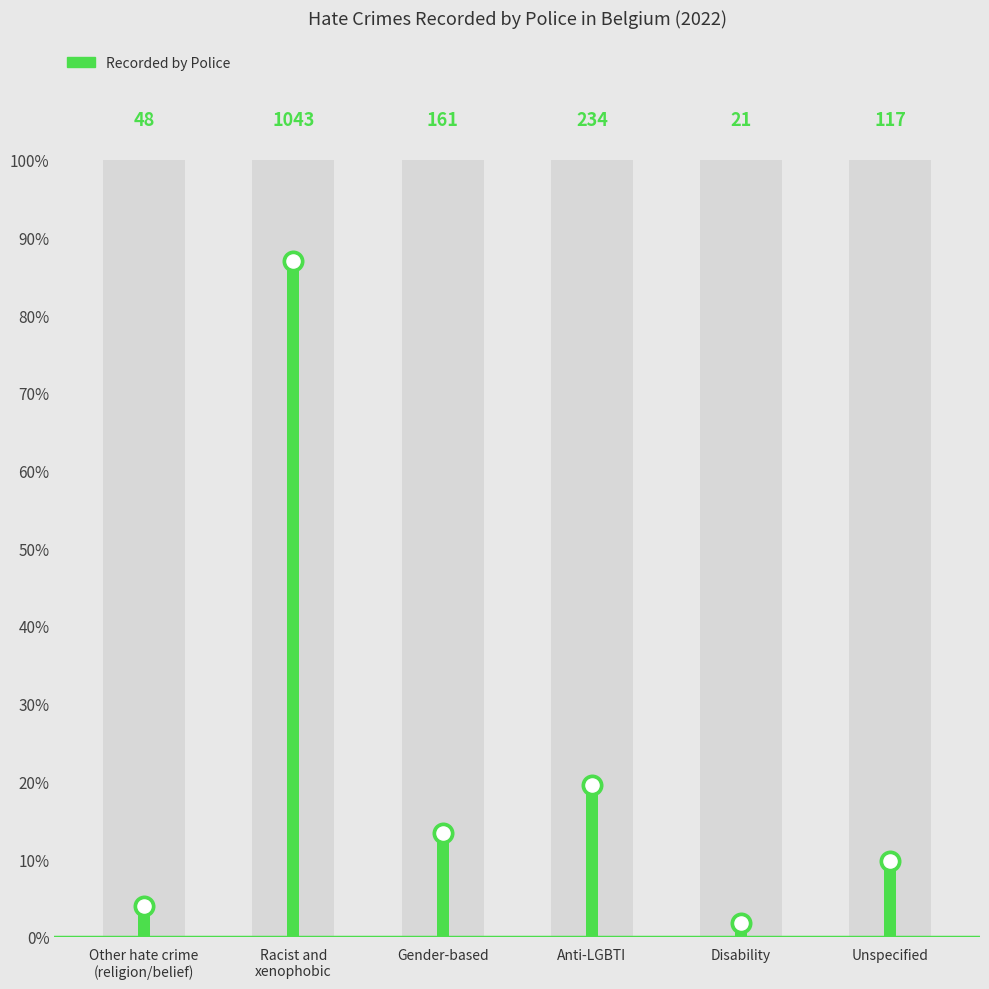

What is the change in value from Gender-based to Unspecified?

-44